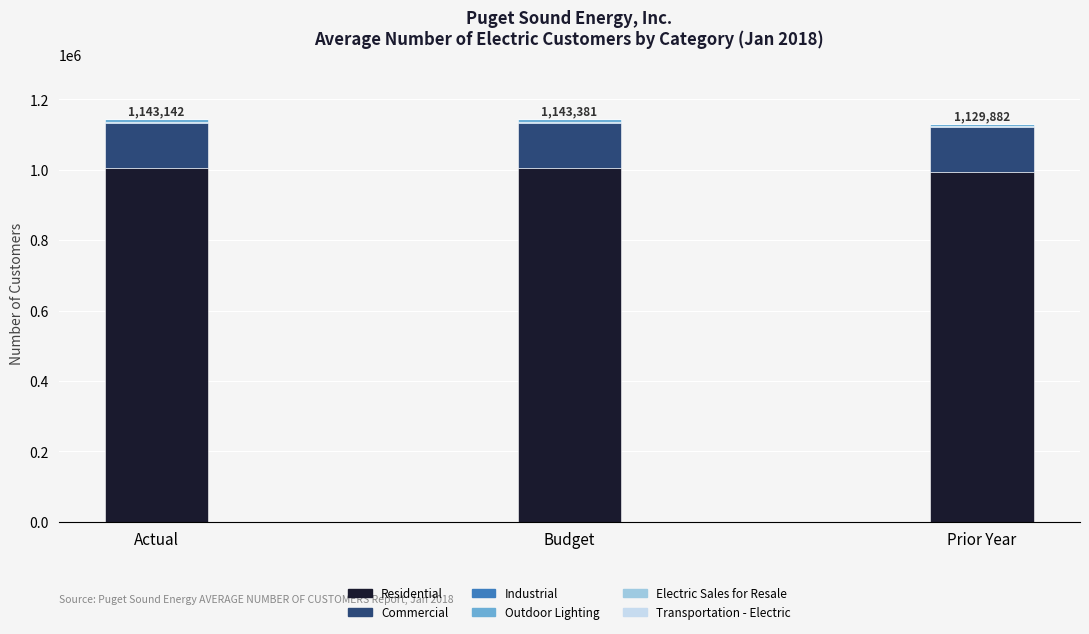

What is the label of the 5th bar from the right?

Commercial